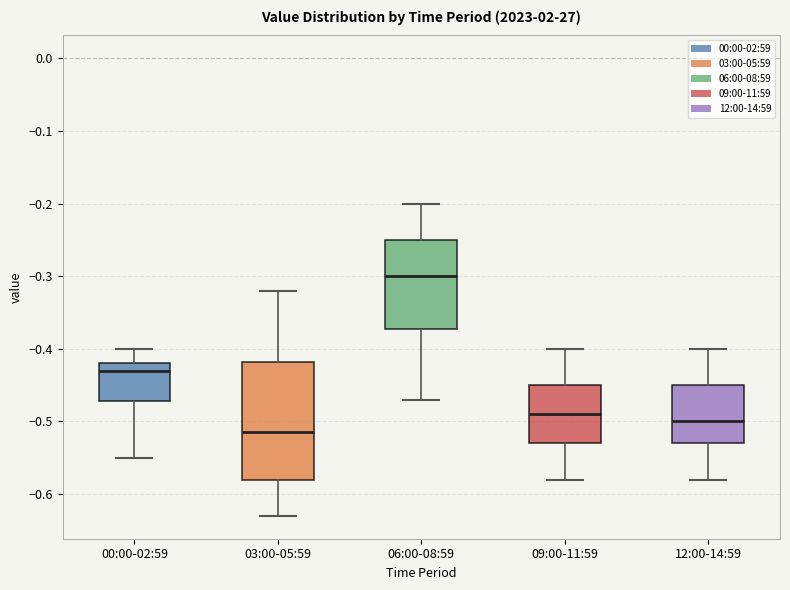

Where does the lower whisker of the box for 06:00-08:59 end on the y-axis? The values are not printed on the chart, so give them approximately, as read against the axis.

-0.47